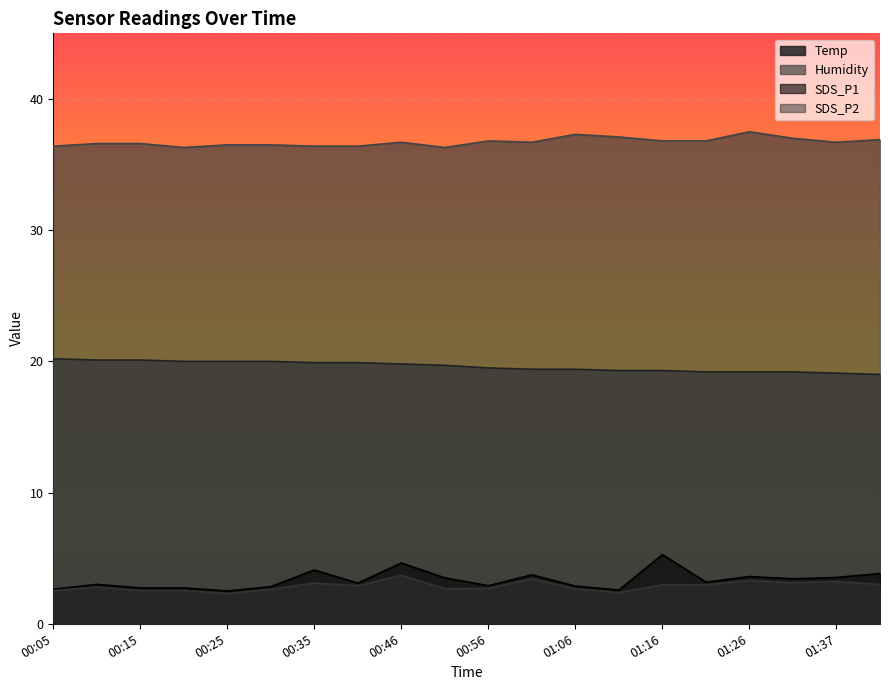

True or false: SDS_P2 and Humidity intersect in this chart.

False